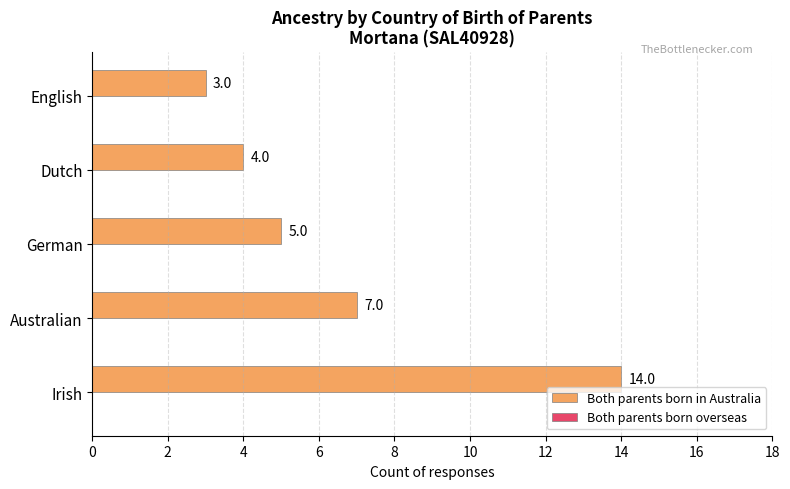

Which has a higher value, Australian or English?

Australian